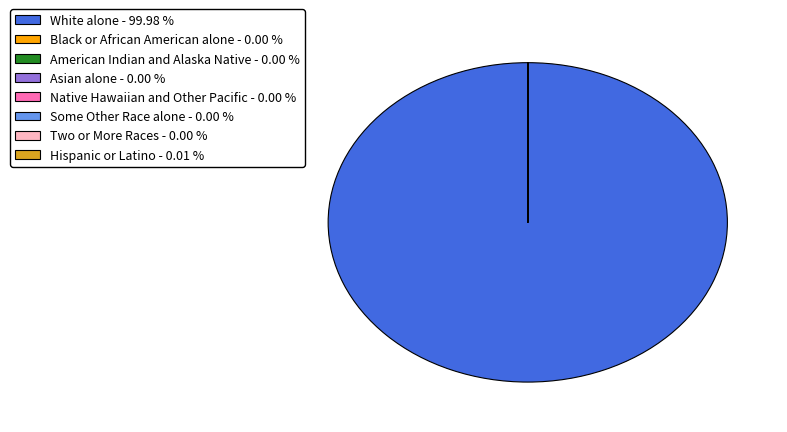

Which slice represents more than half of the pie?

White alone - 99.98 %